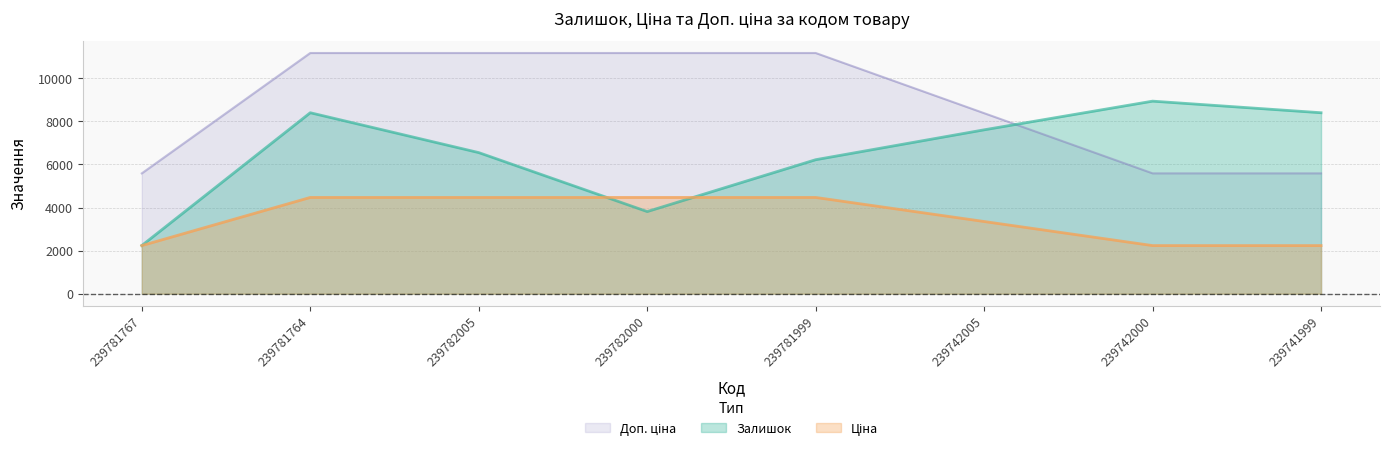

Is it true that Доп. ціна equals 5585.0 at 239741999?

True